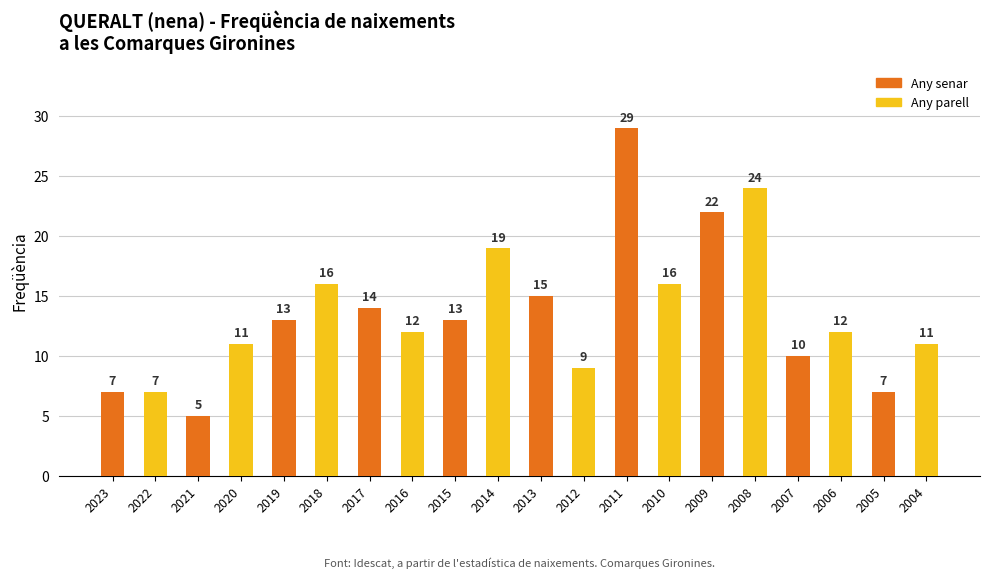

Read the value at 2007.

10